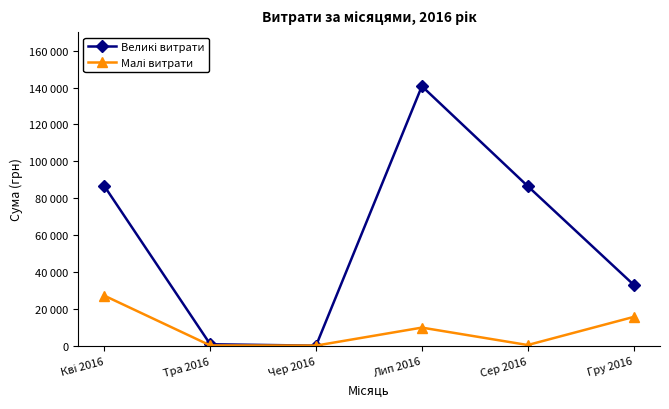

True or false: Великі витрати and Малі витрати cross at least once.

True